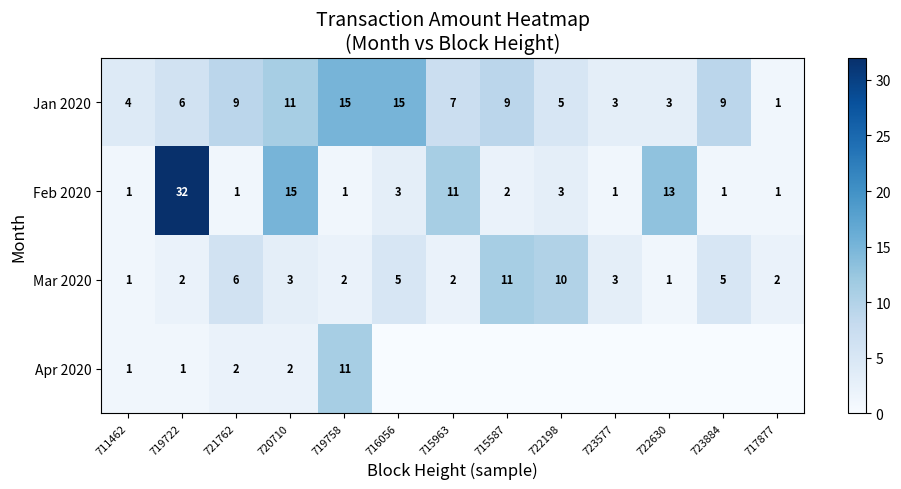

Rank the series at 721762 from lowest to highest value.

Feb 2020, Apr 2020, Mar 2020, Jan 2020